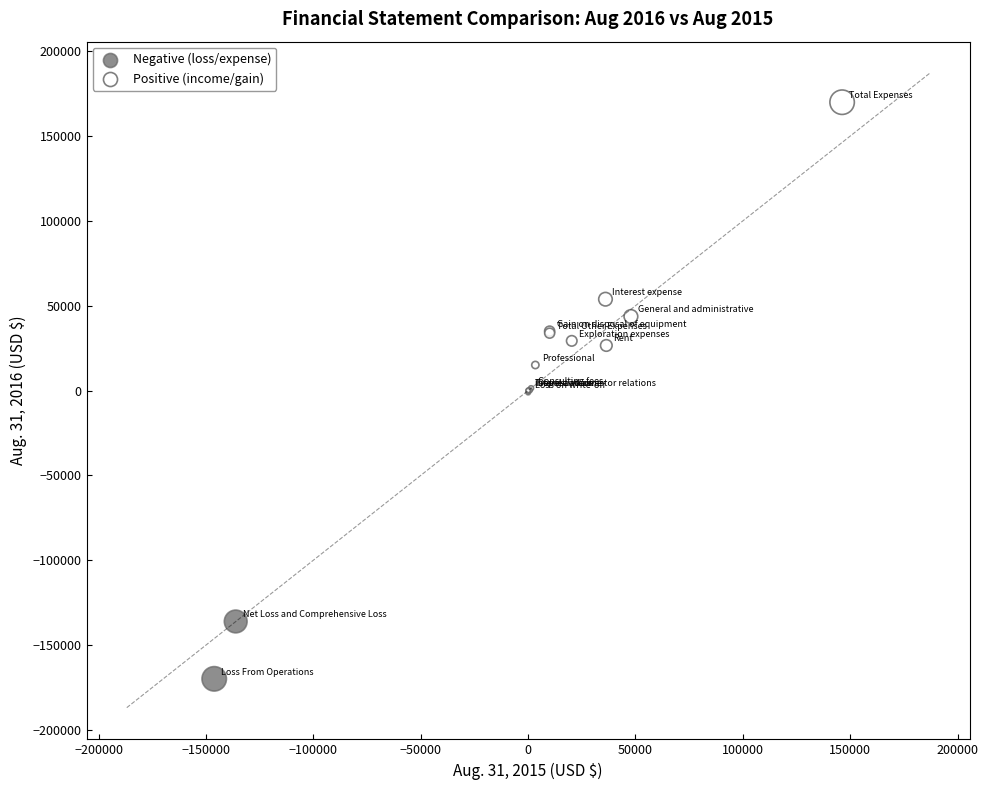

Which series contains the lowest Y value?

Negative (loss/expense)